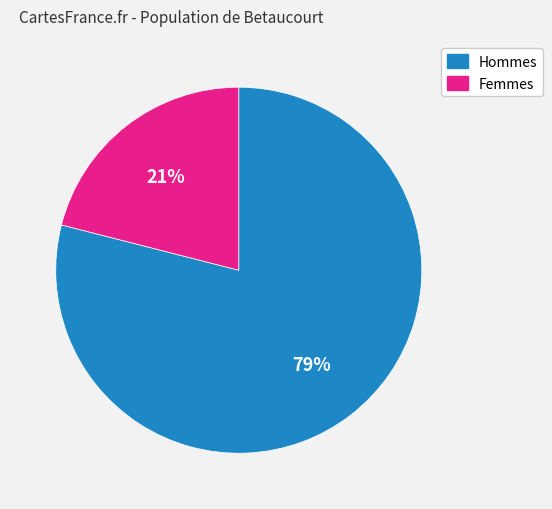

To the nearest percent, what is the difference between the Femmes and Hommes slice percentages?

58%